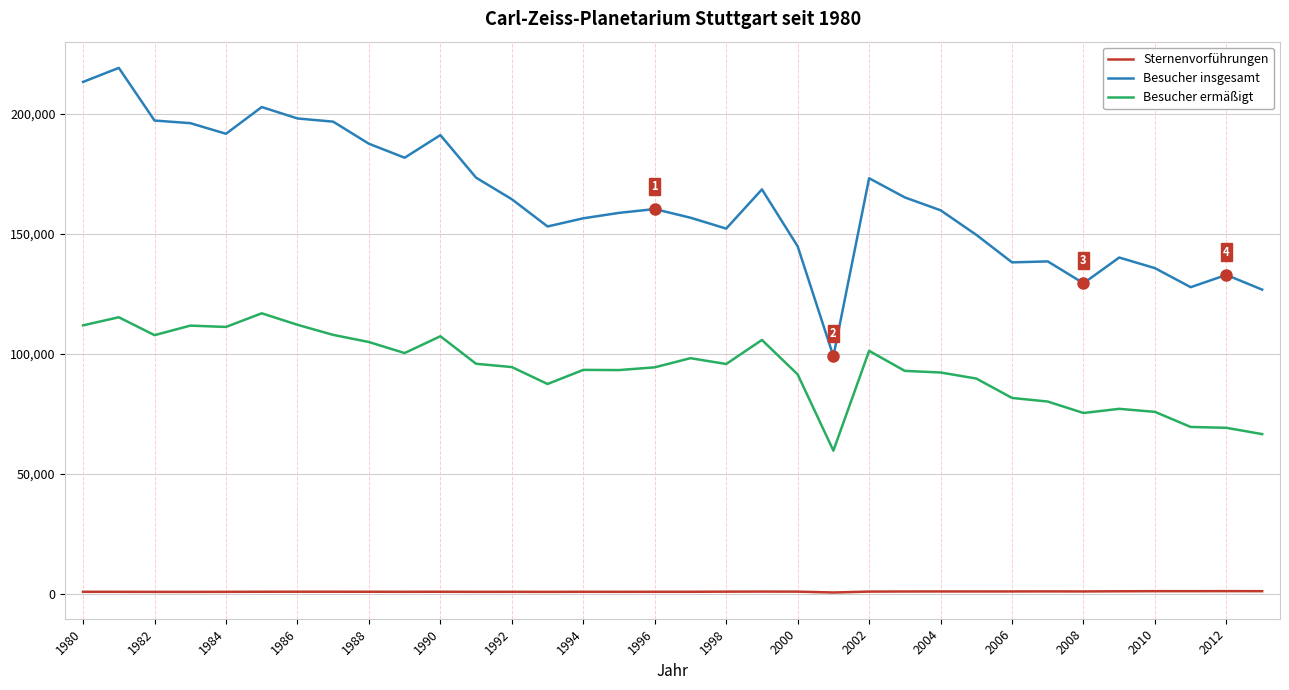

What is the highest value of the Besucher insgesamt series?

219230